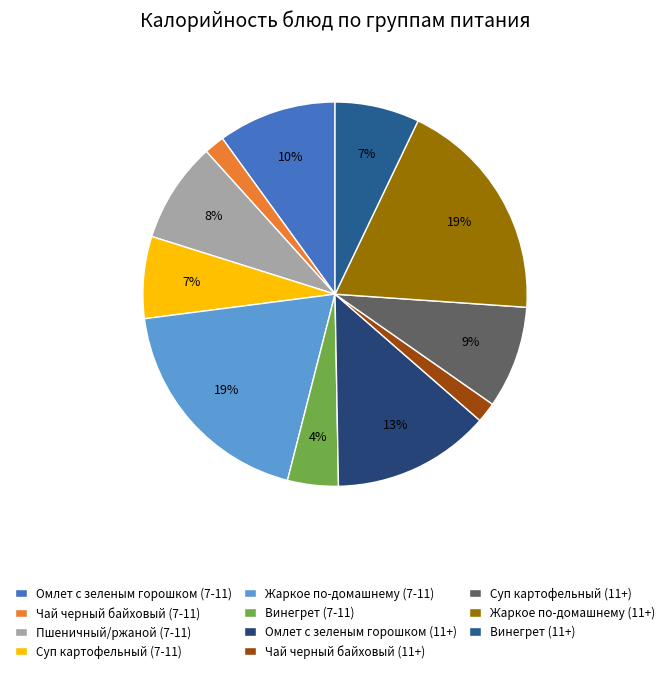

To the nearest percent, what is the difference between the Винегрет (7-11) and Омлет с зеленым горошком (7-11) slice percentages?

6%